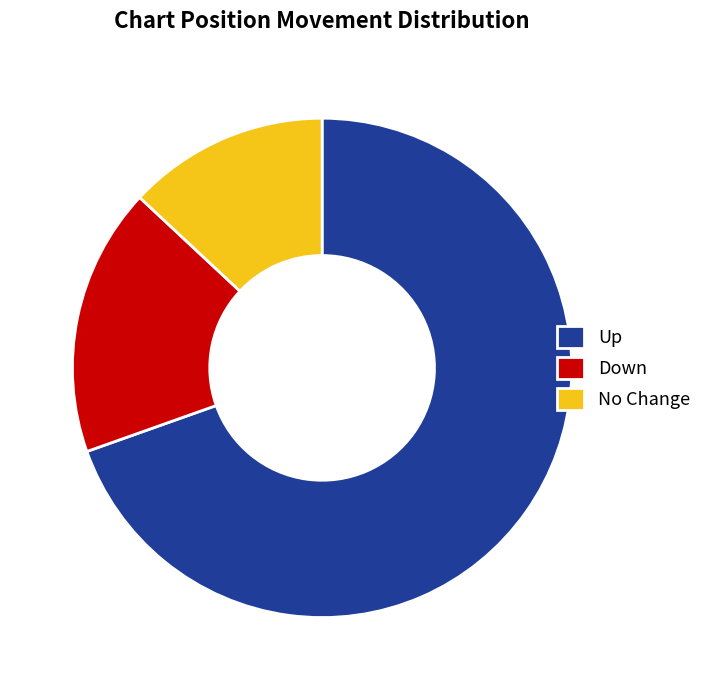

The No Change slice represents 26% of the pie. True or false?

False